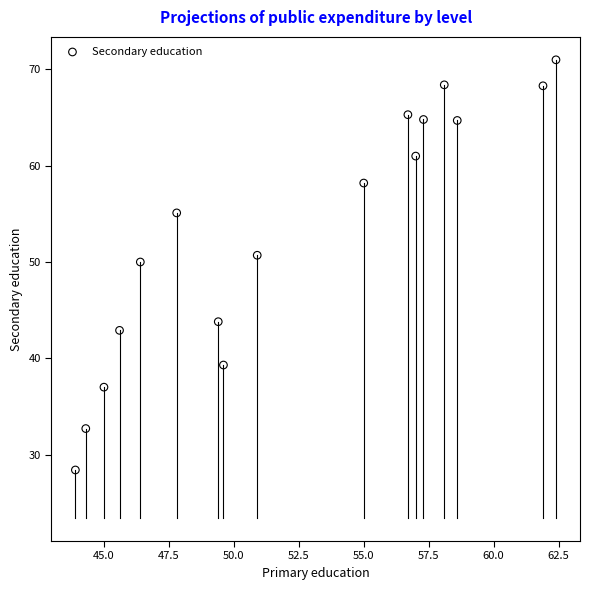

What is the range of Y values (max minus min)?

42.6